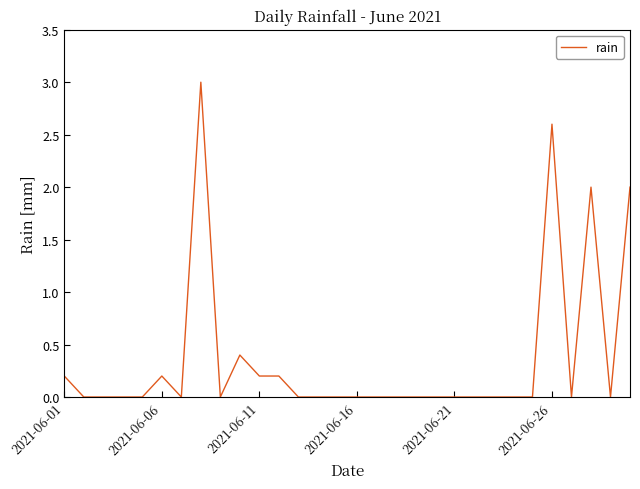

What is the maximum value shown in the chart?

3.0